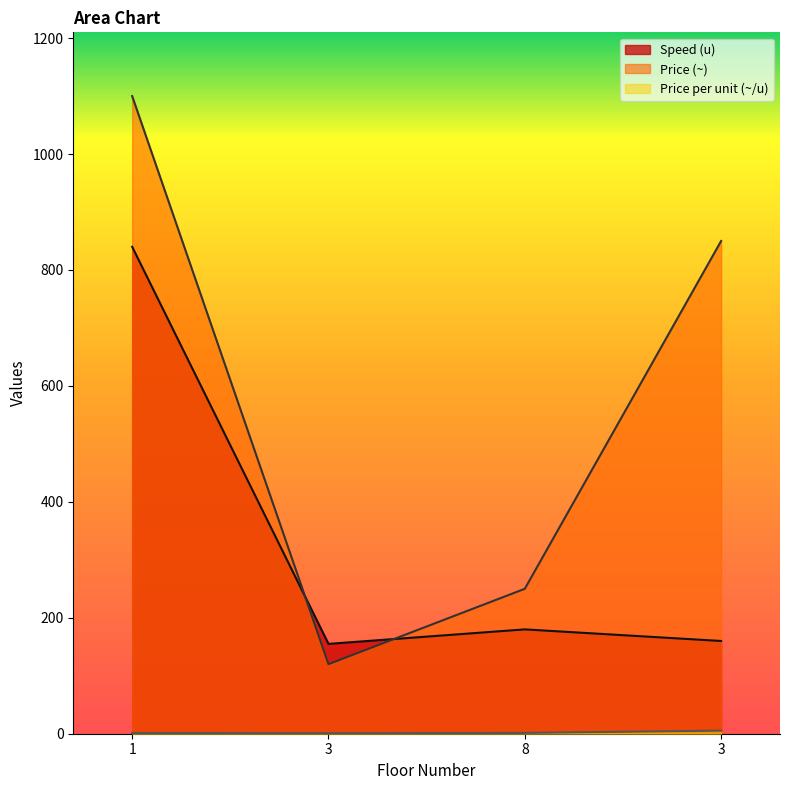

Between 3 and 8, which series saw the biggest shift?

Price (~)